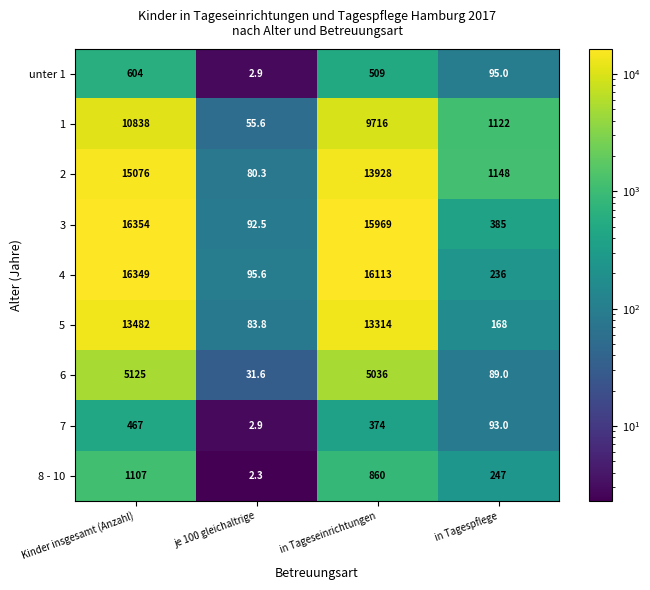

What is the spread (max minus min) of values at in Tagespflege?

1059.0